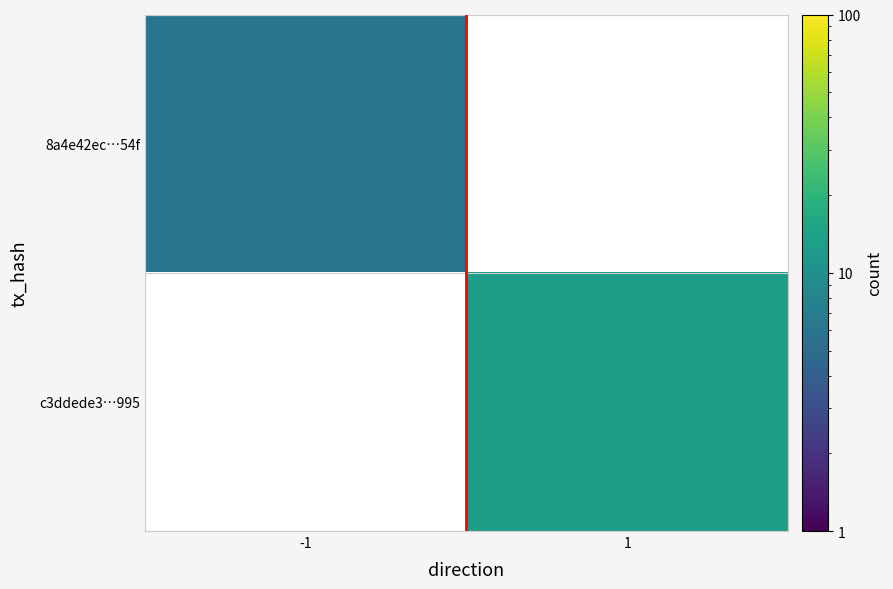

At -1, list the series in order from largest to smallest.

8a4e42ec…54f, c3ddede3…995